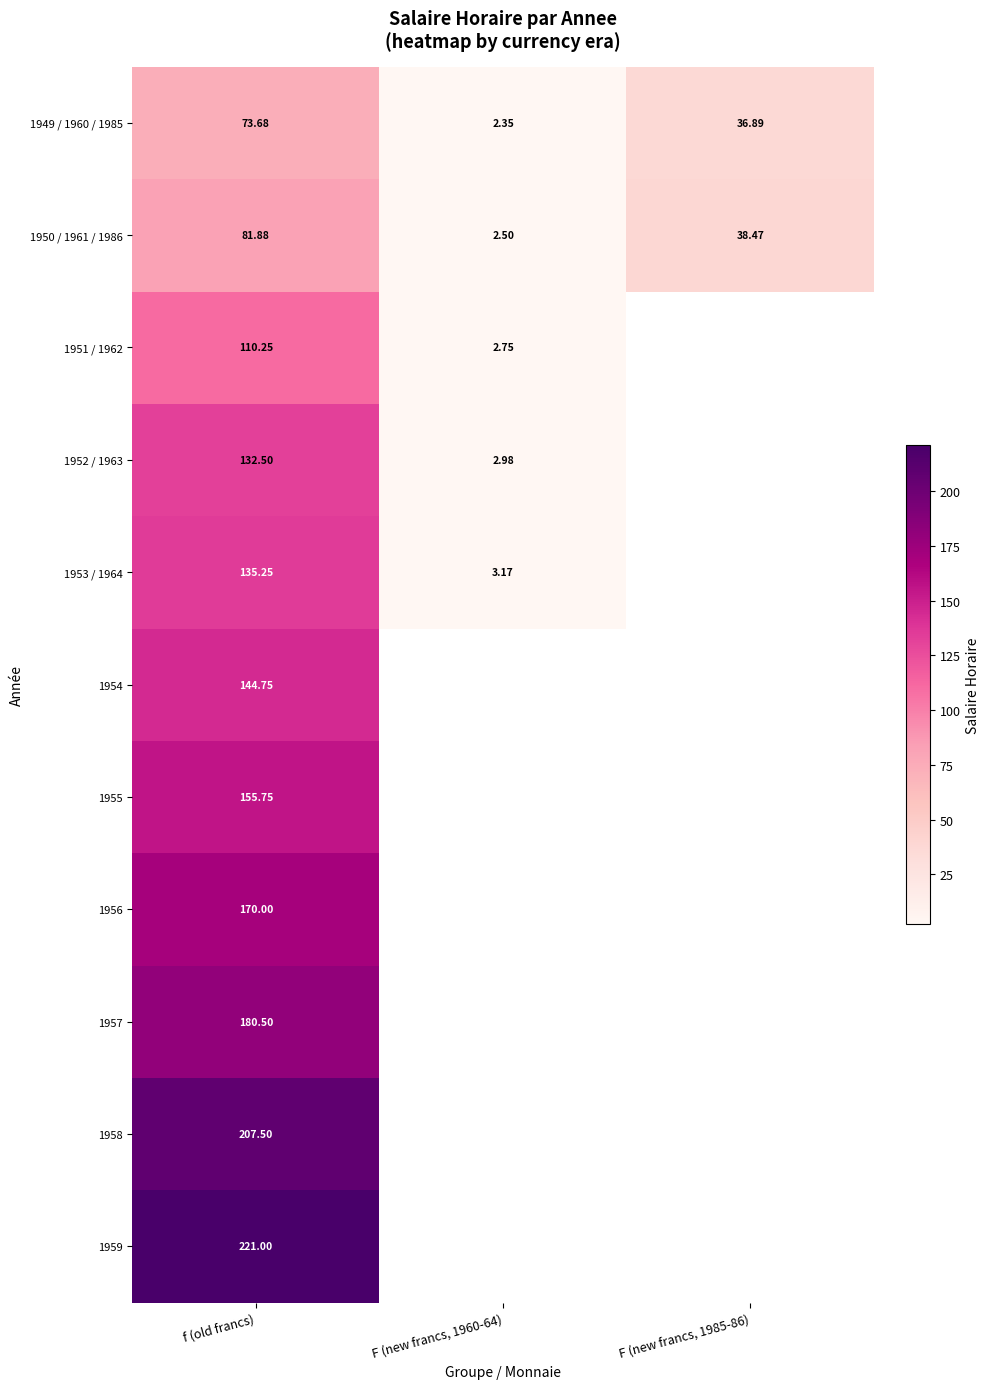

At how many categories does at least one series exceed 194?

1